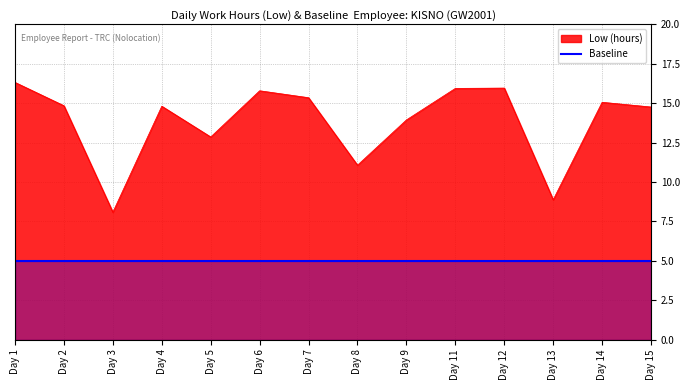

What is the value of the 13th point from the left?

15.1